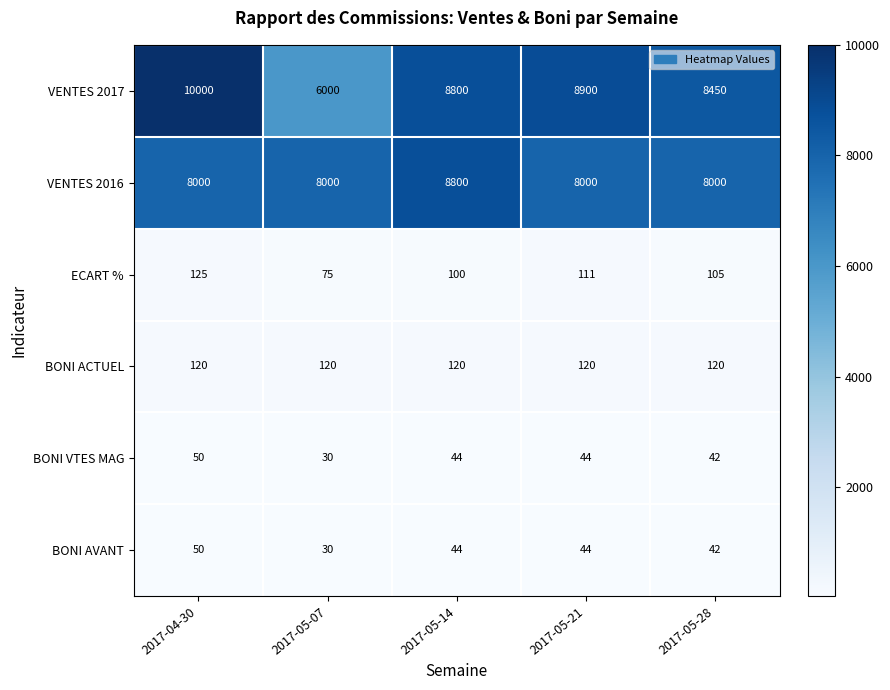

Reading left to right, extract all data points from this chart.

VENTES 2017: 10000	6000	8800	8900	8450
VENTES 2016: 8000	8000	8800	8000	8000
ECART %: 125	75	100	111	105
BONI ACTUEL: 120	120	120	120	120
BONI VTES MAG: 50	30	44	44	42
BONI AVANT: 50	30	44	44	42